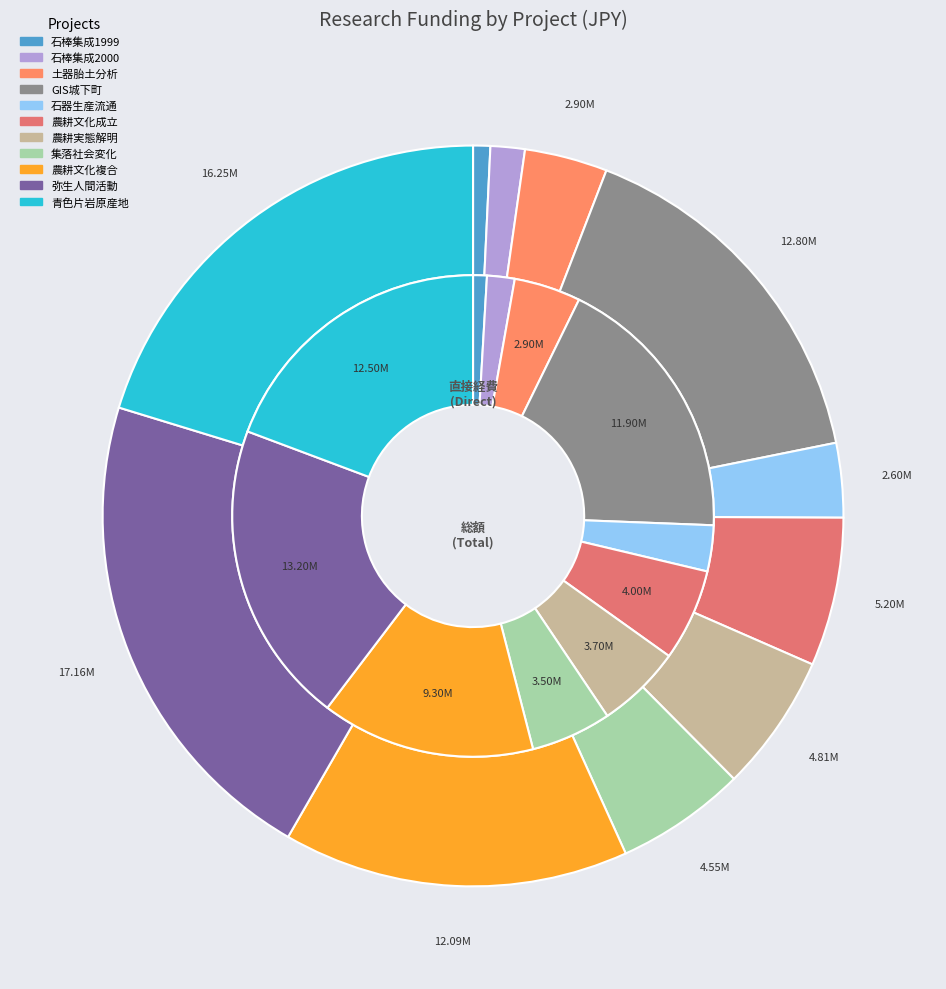

Which has a higher value, 縄文〜古墳時代における土器の特徴的胎土の分布に関する定量分析的研究 or 縄文／弥生移行期における農耕の実態解明に関する研究?

縄文／弥生移行期における農耕の実態解明に関する研究